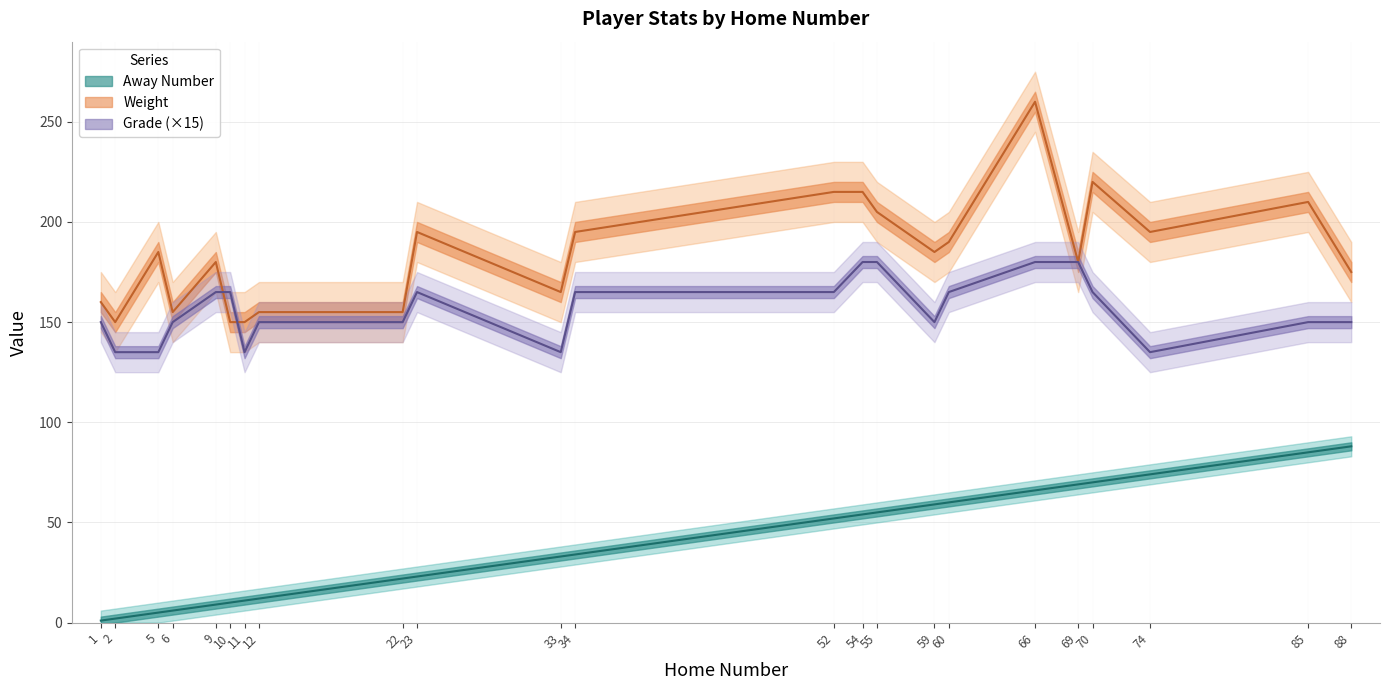

Is it true that Away Number equals 22 at 22?

True